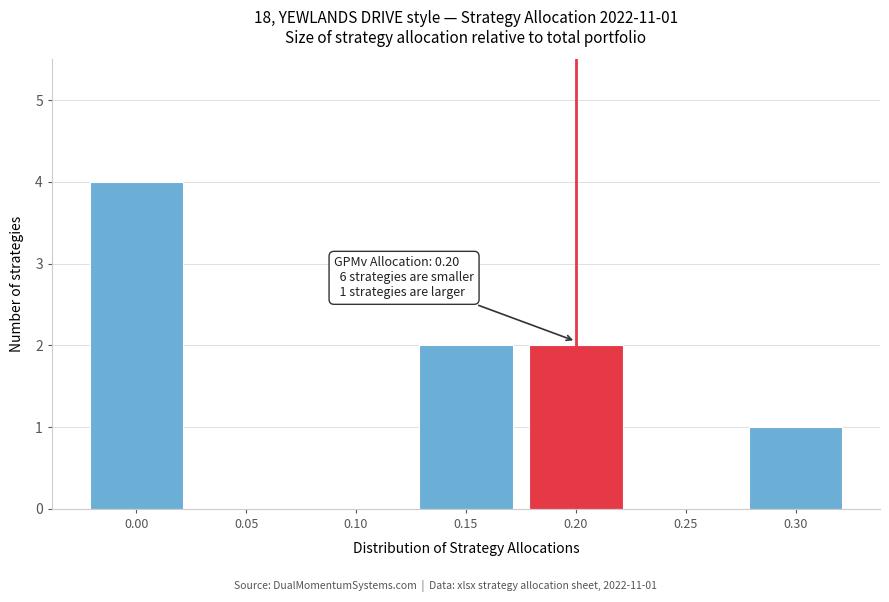

Reading left to right, transcribe all the data shown in this chart.

0.00=4	0.05=0	0.10=0	0.15=2	0.20=2	0.25=0	0.30=1